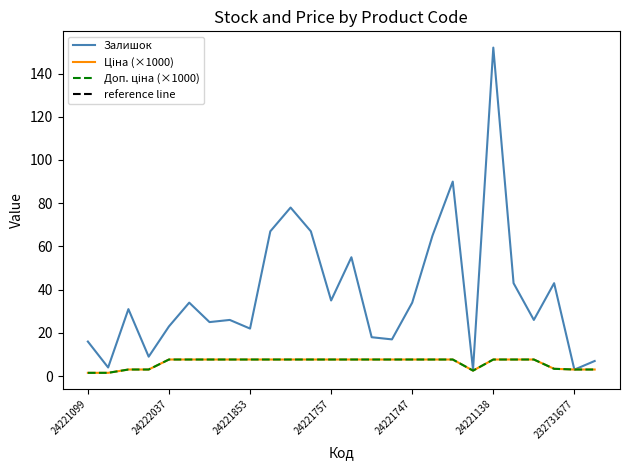

What is the greatest value displayed?

152.0